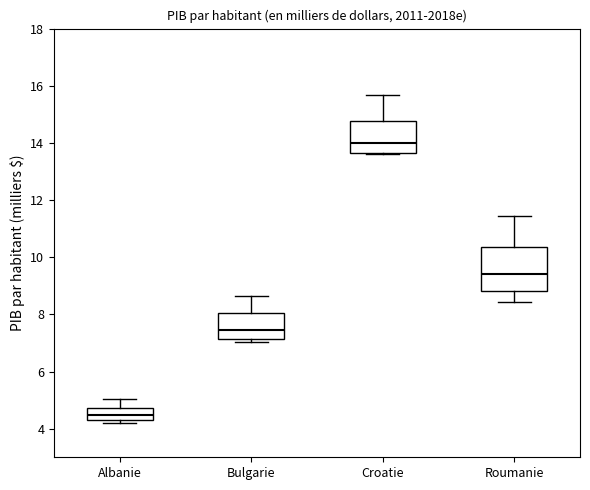

Where does the median line of the box for Bulgarie sit on the y-axis? The values are not printed on the chart, so give them approximately, as read against the axis.

7.4